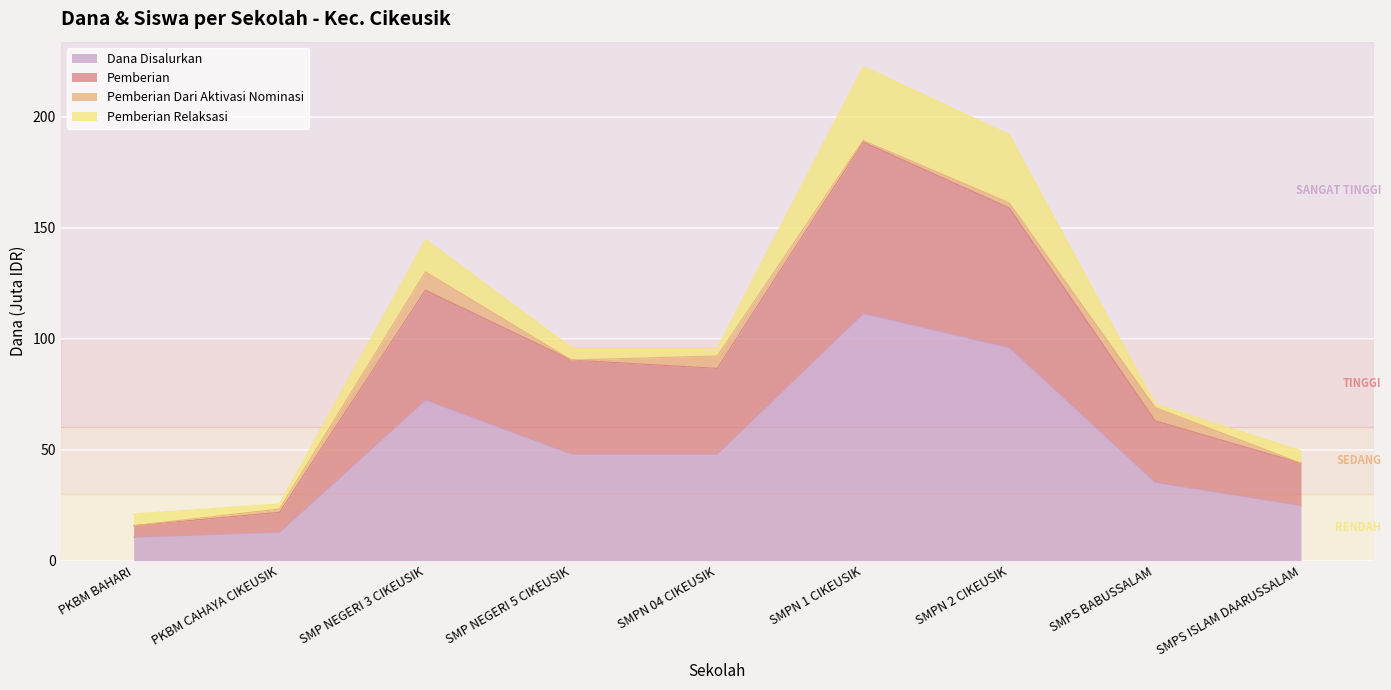

At which category does Pemberian reach its first local peak?

SMP NEGERI 3 CIKEUSIK